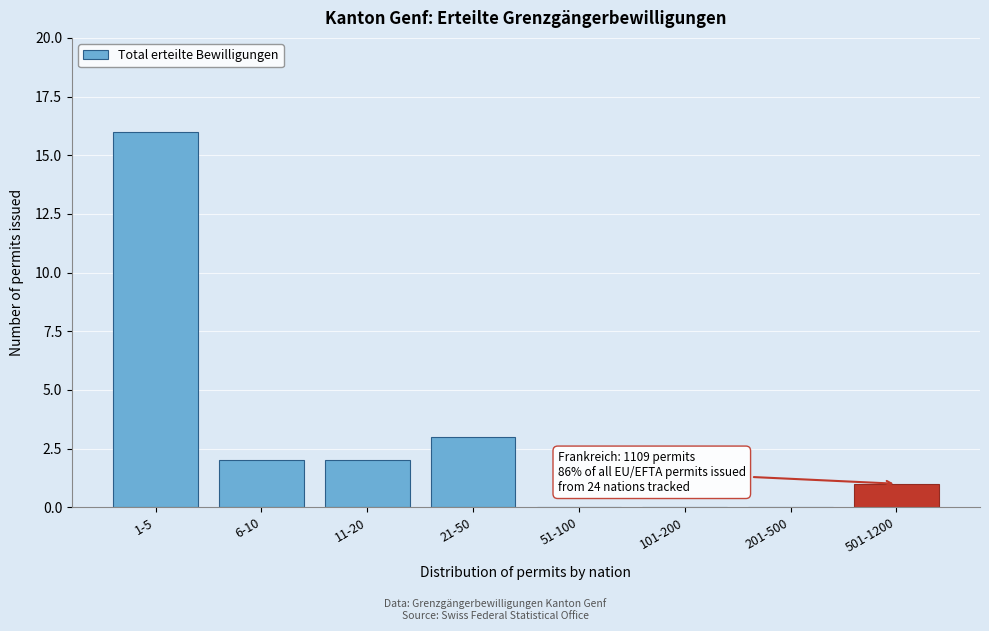

Reading left to right, list all the values displayed in this chart.

1-5=16	6-10=2	11-20=2	21-50=3	51-100=0	101-200=0	201-500=0	501-1200=1